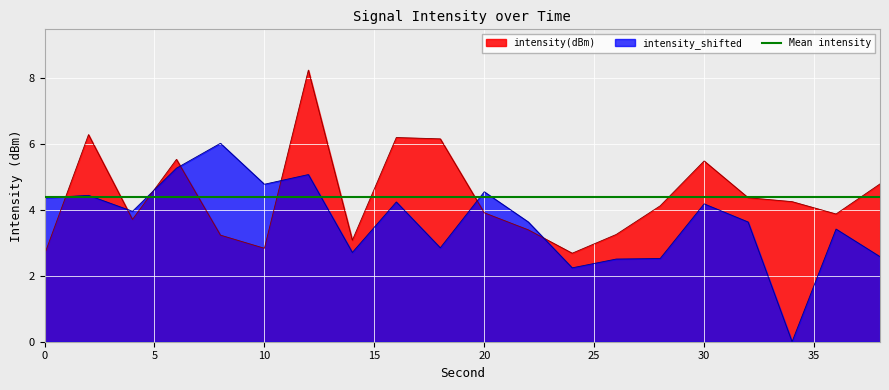

Which series has the widest spread of values?

intensity_shifted